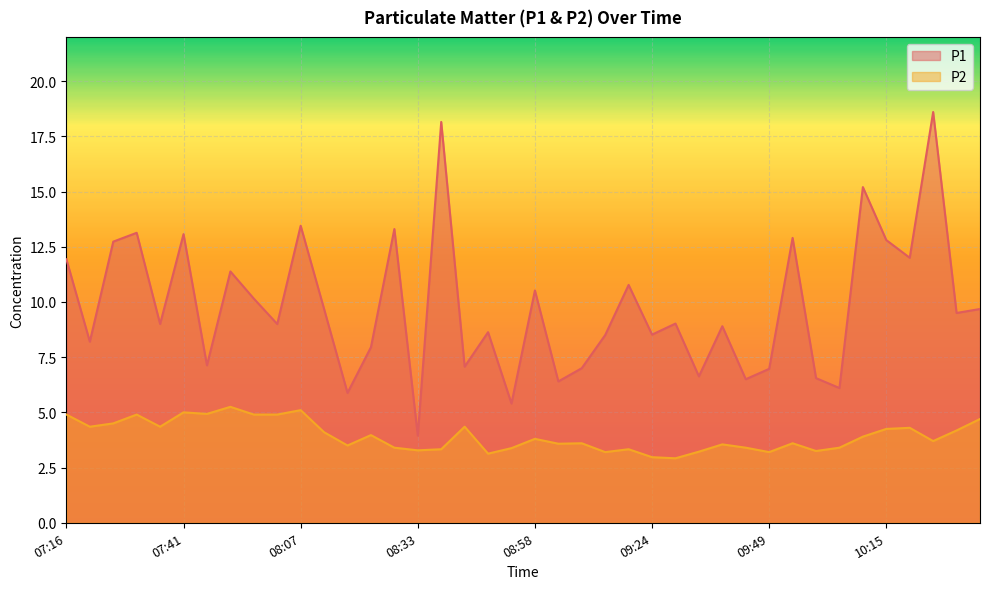

True or false: P1 and P2 intersect in this chart.

False